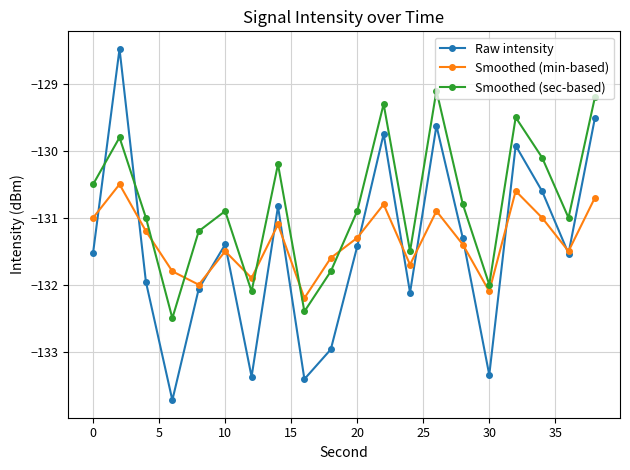

List the series in order of their peak value, lowest first.

Smoothed (min-based), Smoothed (sec-based), Raw intensity